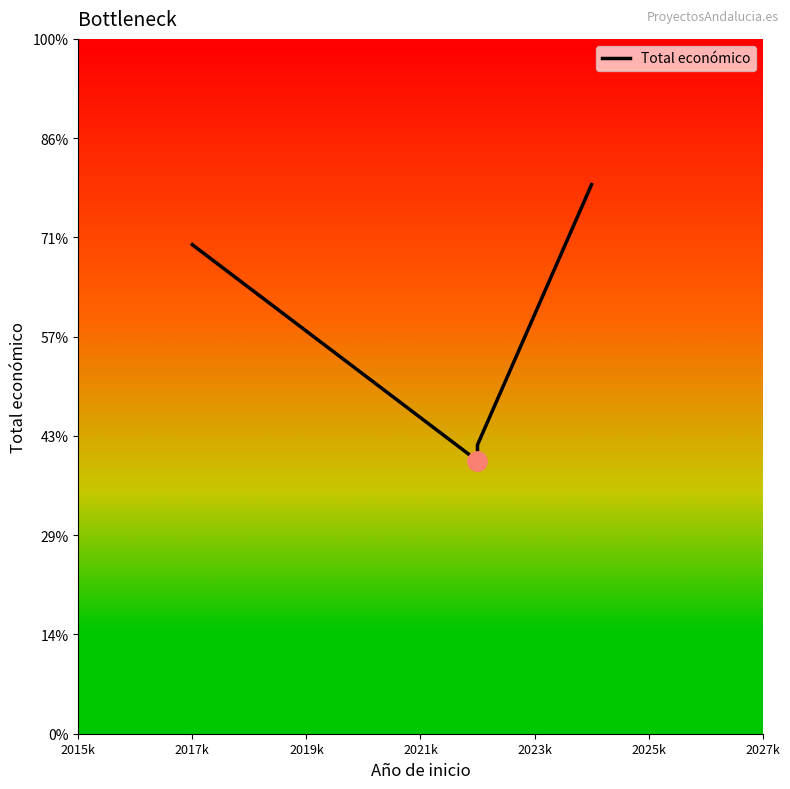

Count the number of values greater than 492682.

1